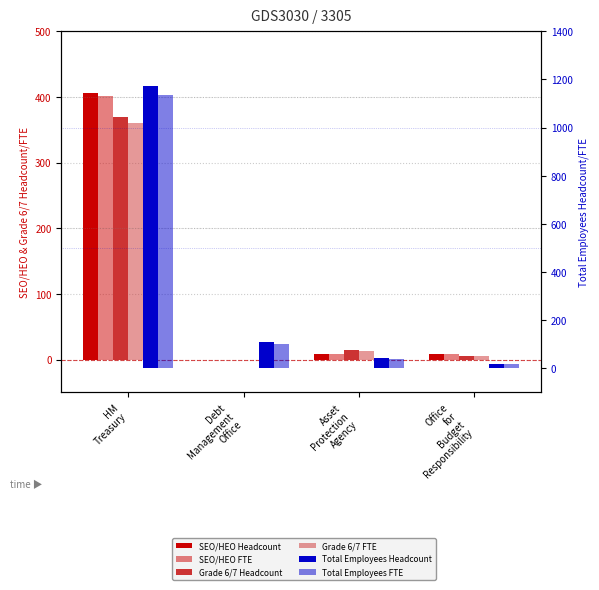

At Debt
Management
Office, list the series in order from smallest to largest.

SEO/HEO Headcount, SEO/HEO FTE, Grade 6/7 Headcount, Grade 6/7 FTE, Total Employees FTE, Total Employees Headcount